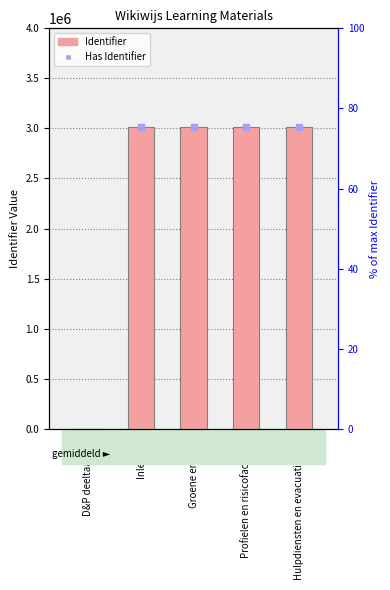

How many bars are there in total?

5